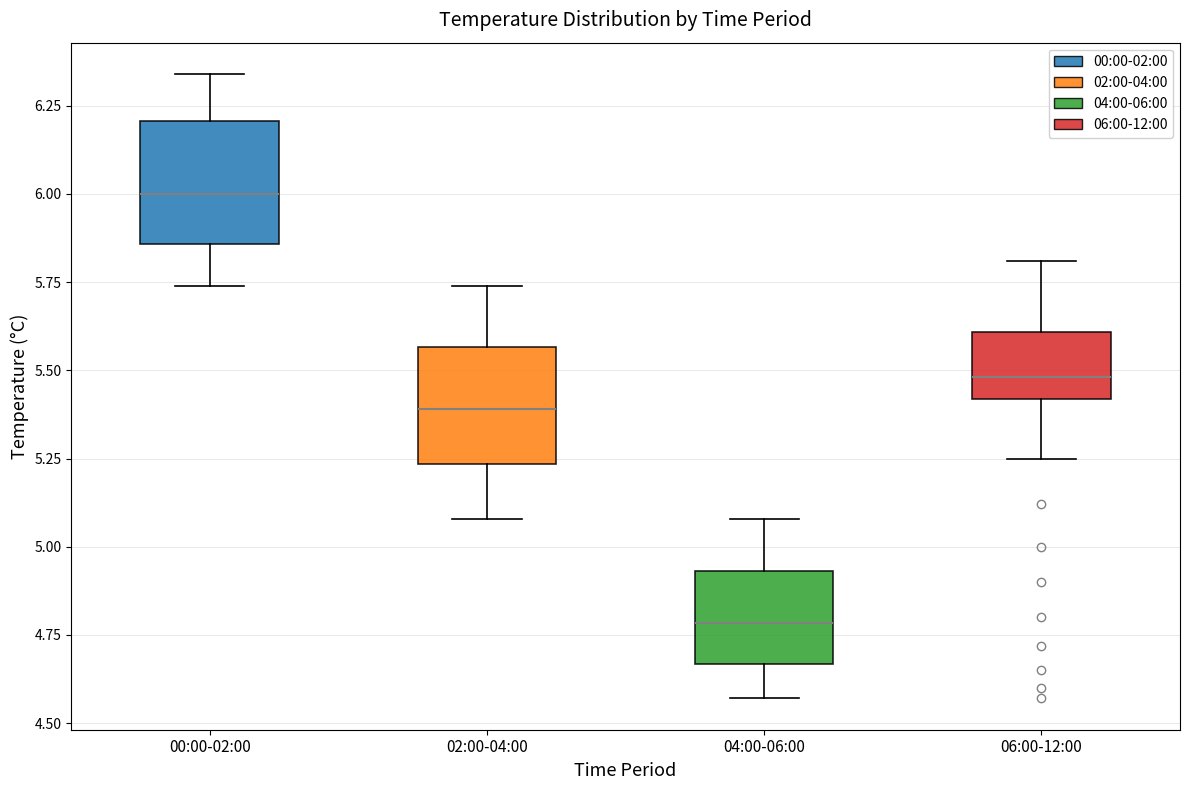

Where does the median line of the box for 04:00-06:00 sit on the y-axis? The values are not printed on the chart, so give them approximately, as read against the axis.

4.80